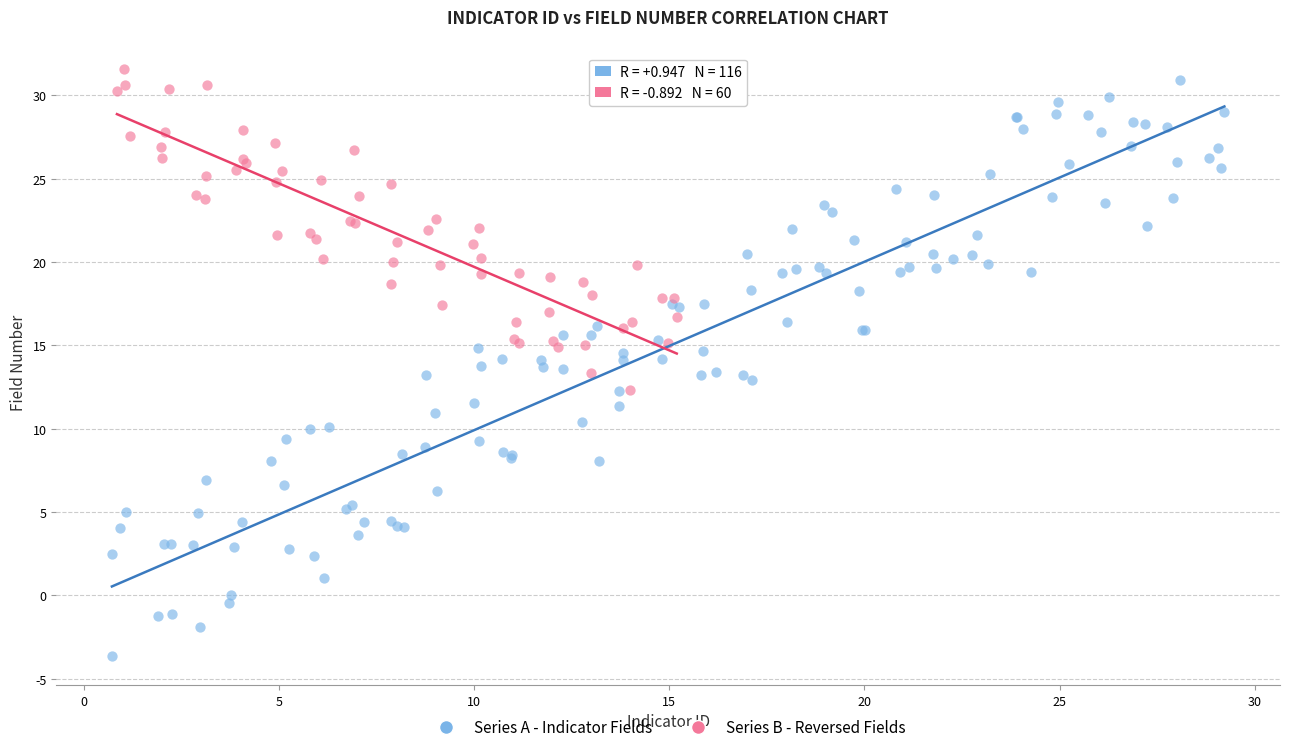

Which series contains the highest Y value?

Series B - Reversed Fields